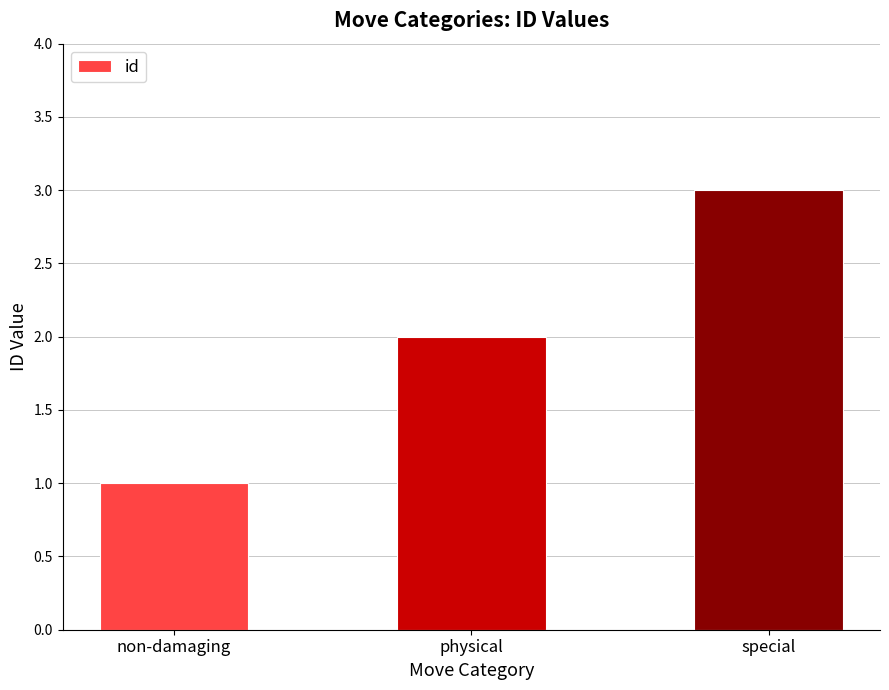

What is the average value?

2